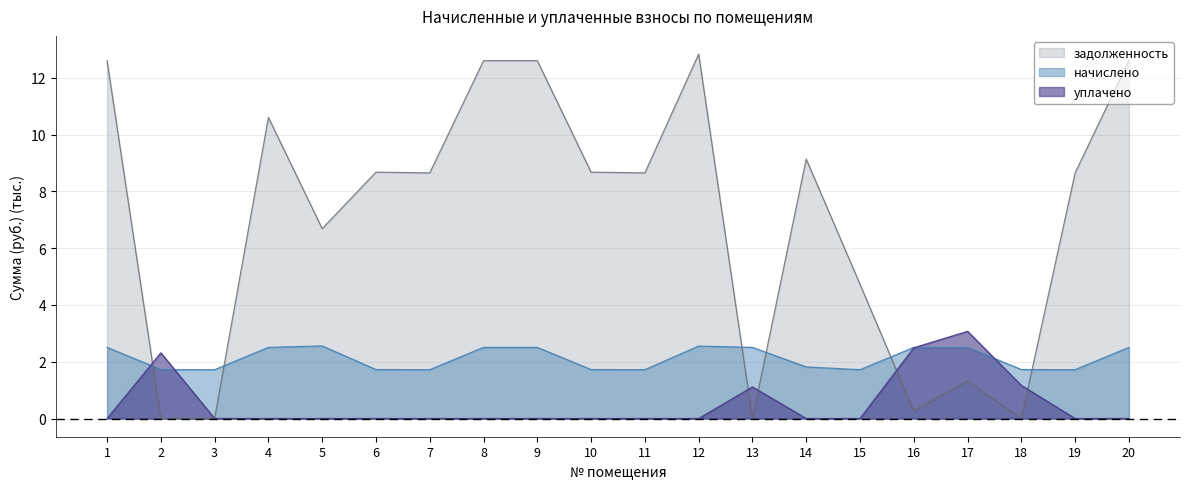

Where is начислено nearest to the value 2?

14